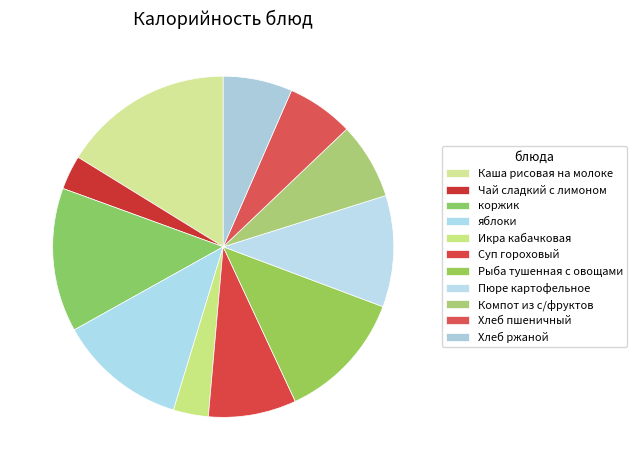

Rank the categories by value from highest to lowest.

Каша рисовая на молоке, коржик, Рыба тушенная с овощами, яблоки, Пюре картофельное, Суп гороховый, Компот из с/фруктов, Хлеб ржаной, Хлеб пшеничный, Икра кабачковая, Чай сладкий с лимоном